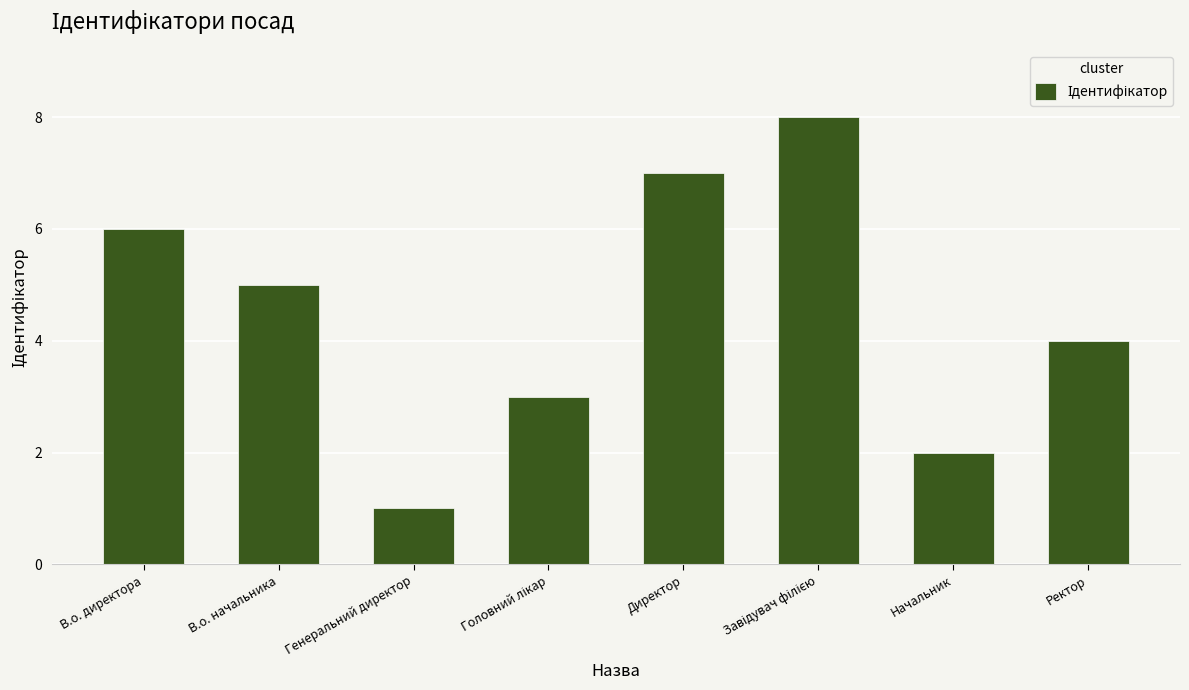

Reading left to right, transcribe all the data shown in this chart.

6	5	1	3	7	8	2	4